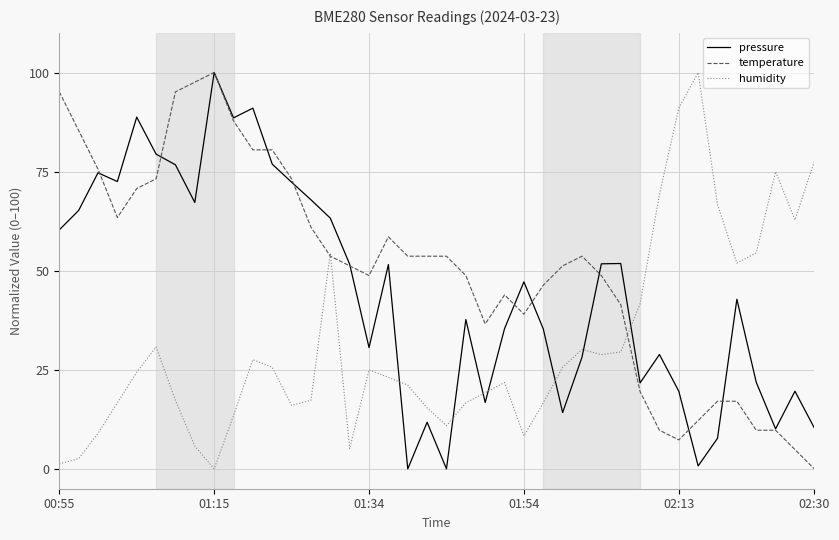

Is this an area chart (filled region under the line)?

No